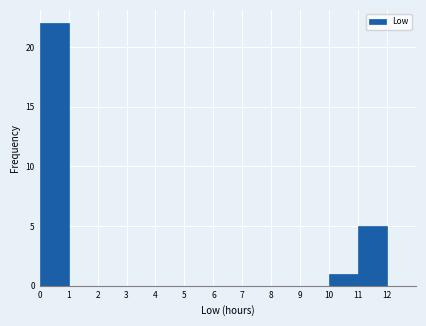

Reading left to right, transcribe this chart: for each bar, give the range it covers on the x-axis and its height. The values are not printed on the chart, so give them approximately, as read against the axis.

0 to 1: 22
1 to 2: 0
2 to 3: 0
3 to 4: 0
4 to 5: 0
5 to 6: 0
6 to 7: 0
7 to 8: 0
8 to 9: 0
9 to 10: 0
10 to 11: 1
11 to 12: 5
12 to 13: 0